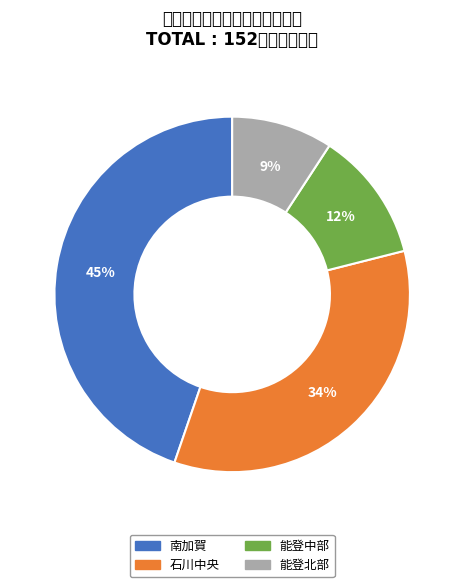

Rank the categories by value from highest to lowest.

南加賀, 石川中央, 能登中部, 能登北部